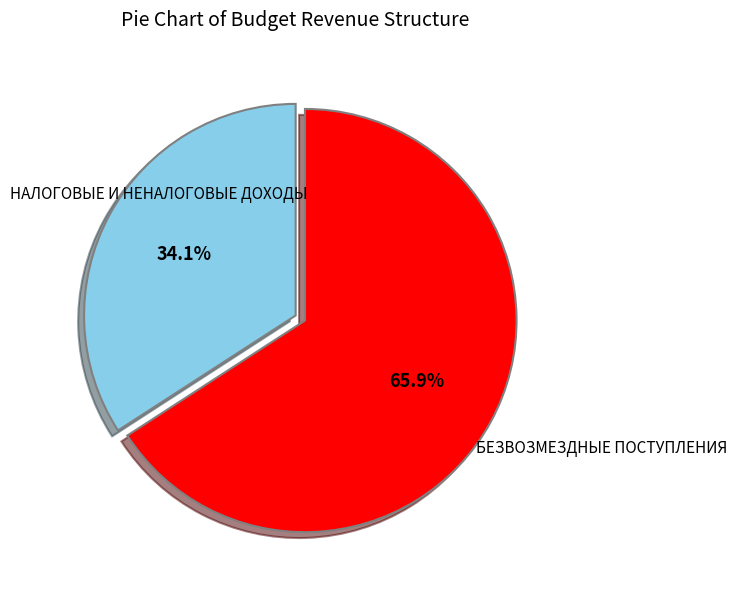

Is there a majority slice in this chart?

Yes